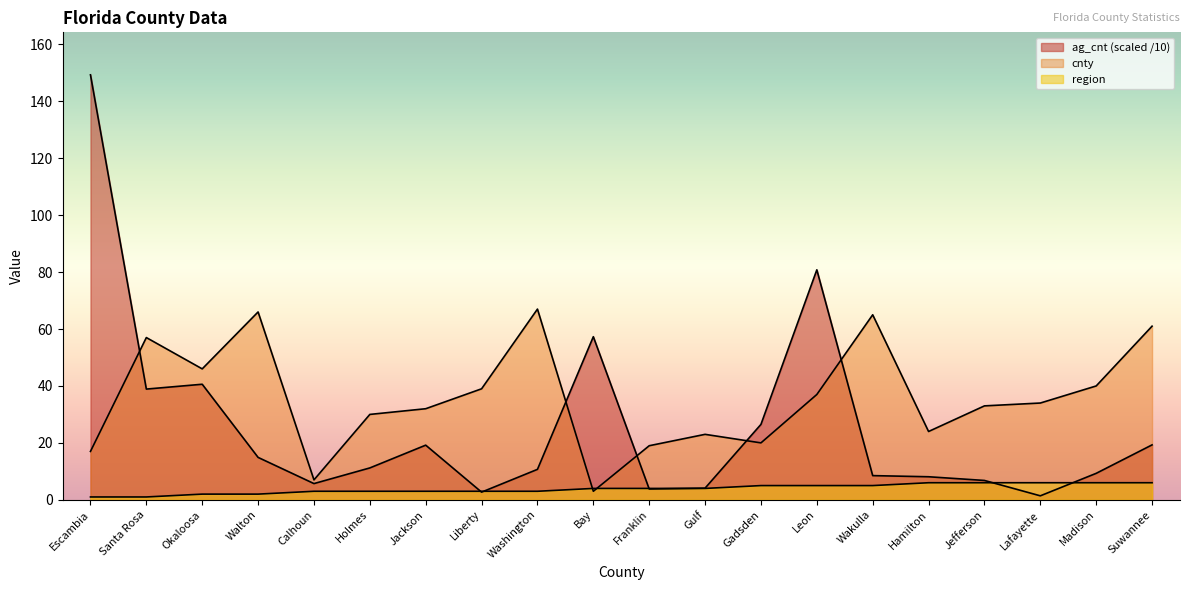

Which series ends up on top after the final intersection of ag_cnt and cnty?

cnty